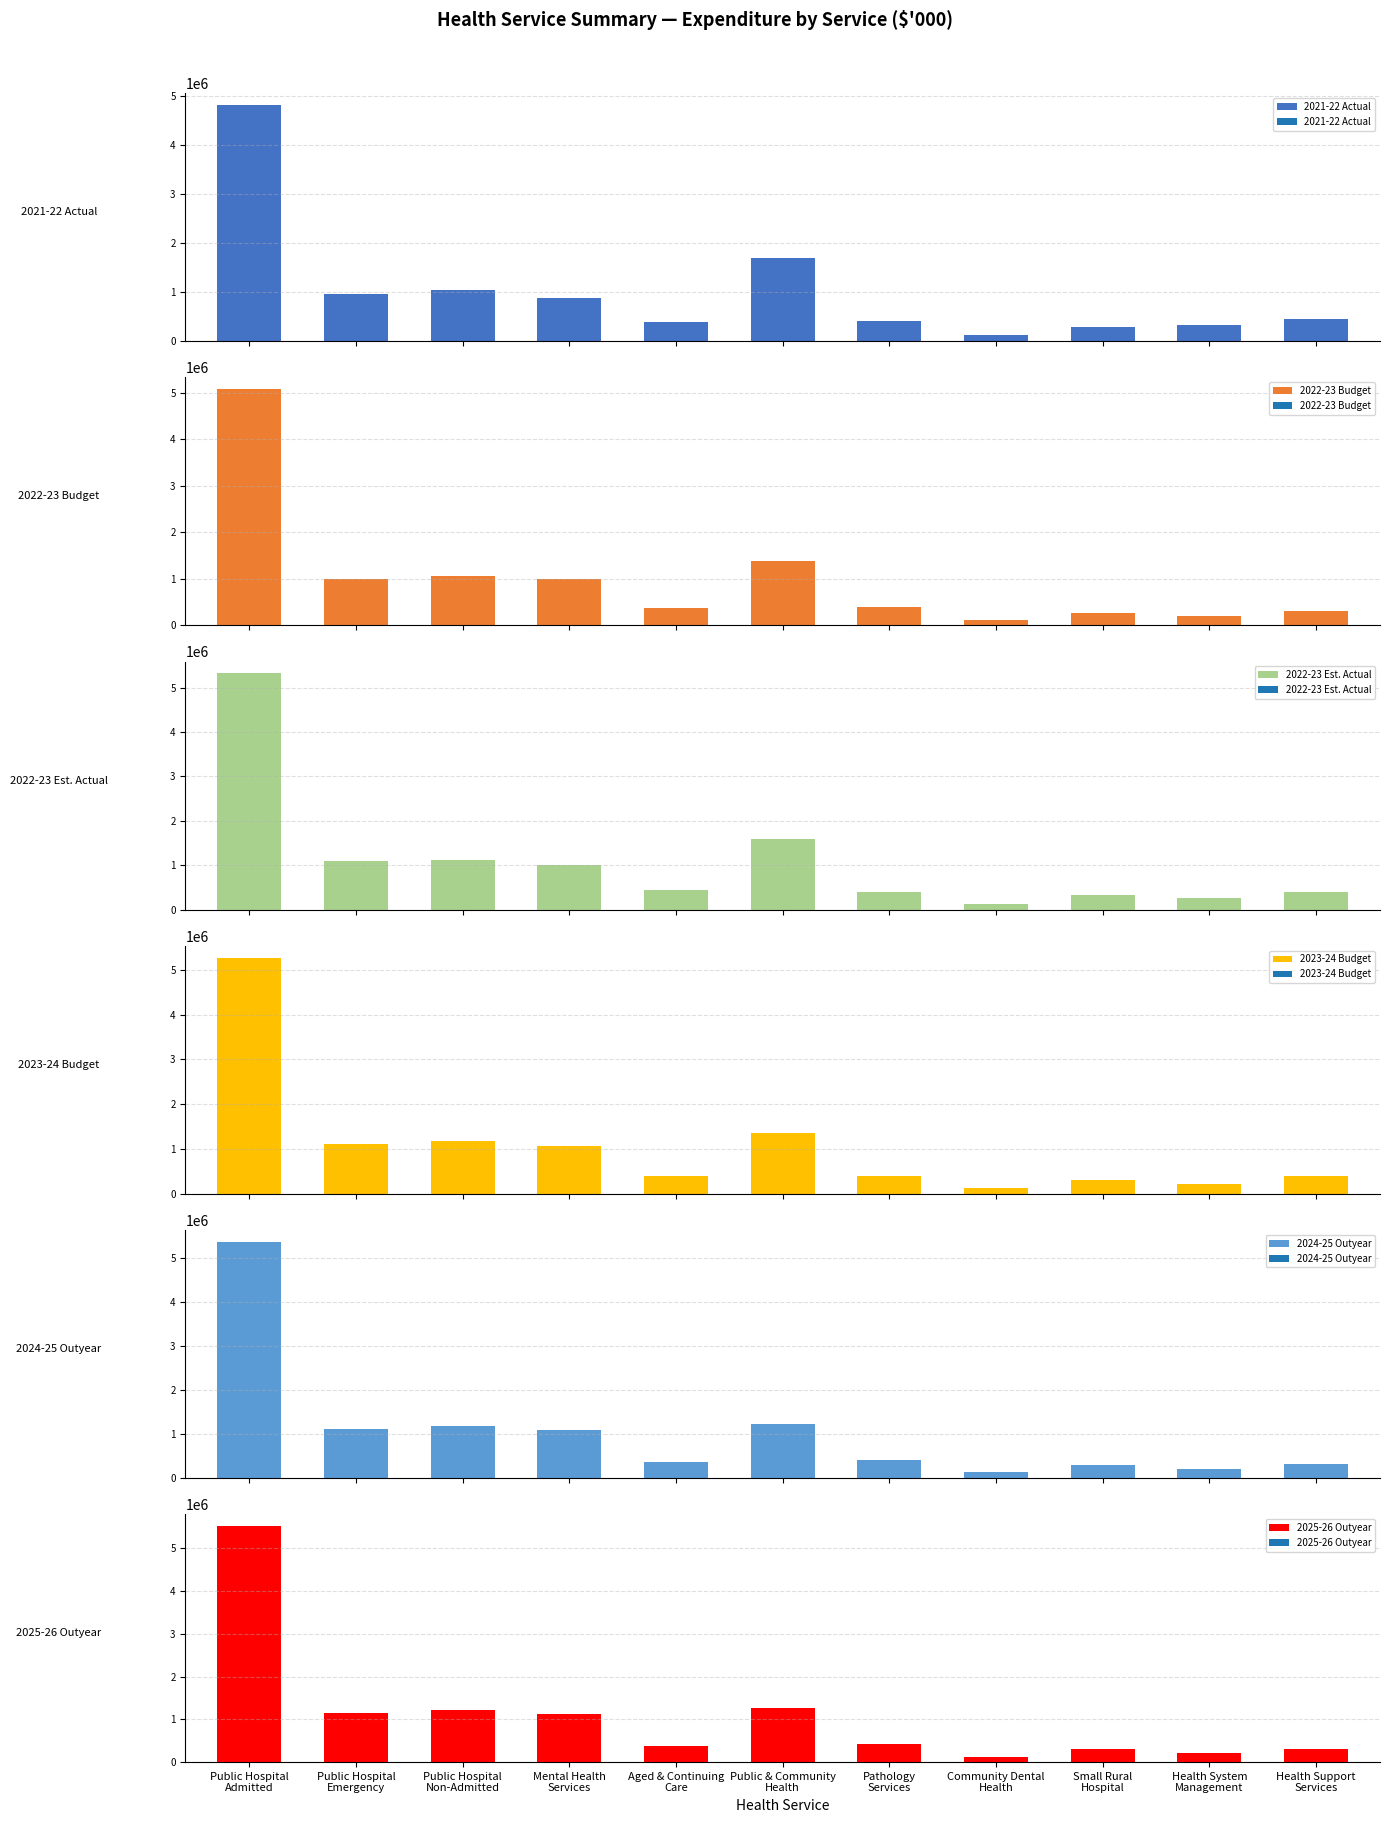

The 2021-22 Actual series shows 178389 at Community Dental
Health. True or false?

False